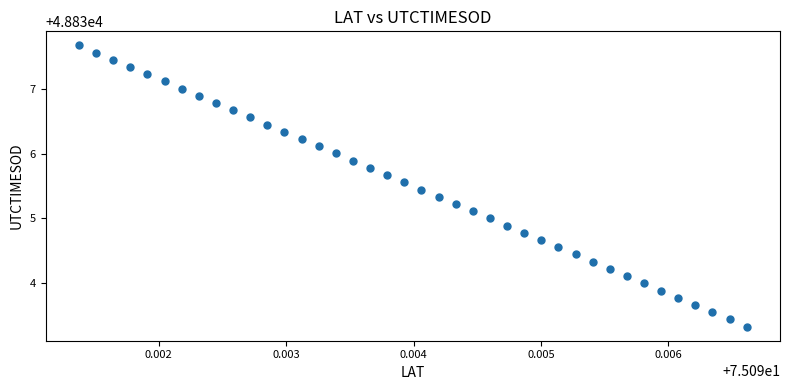

What is the range of Y values (max minus min)?

4.4